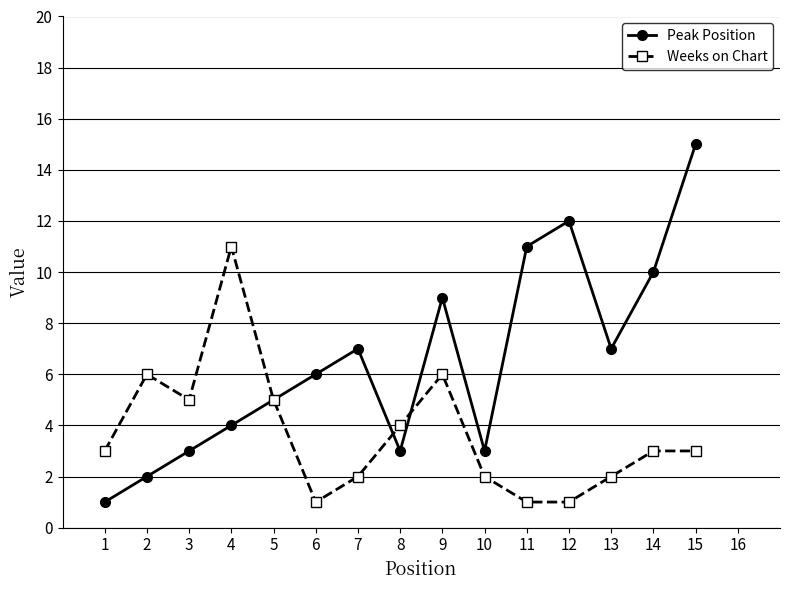

How many lines are shown in the chart?

2